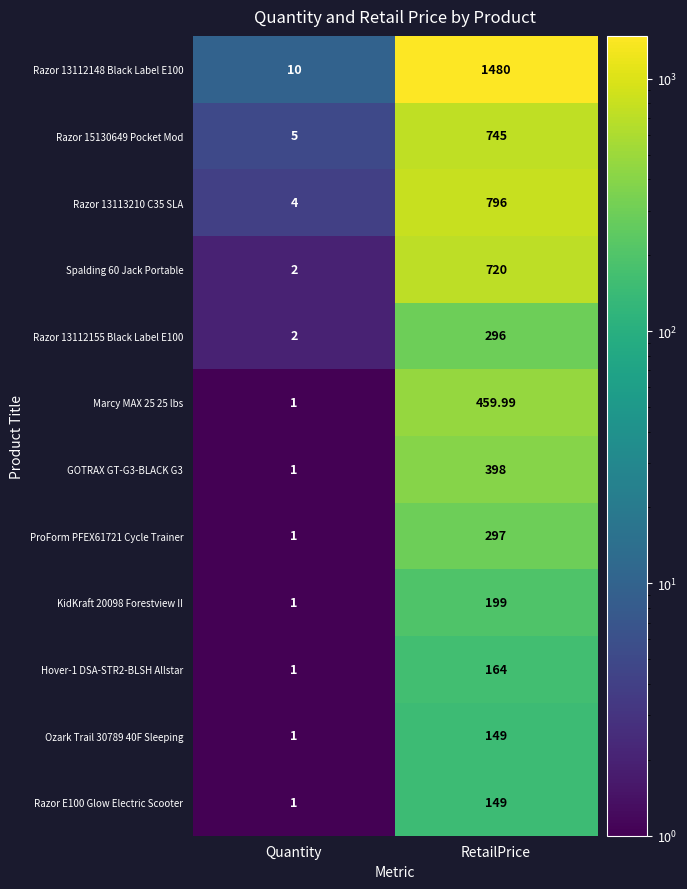

Is the value of Spalding 60 Jack Portable at Quantity greater than the value of Hover-1 DSA-STR2-BLSH Allstar at RetailPrice?

No